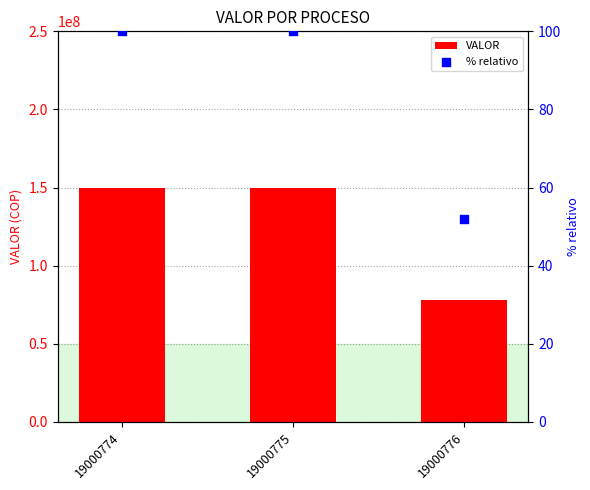

Which series has the largest total across all categories?

VALOR